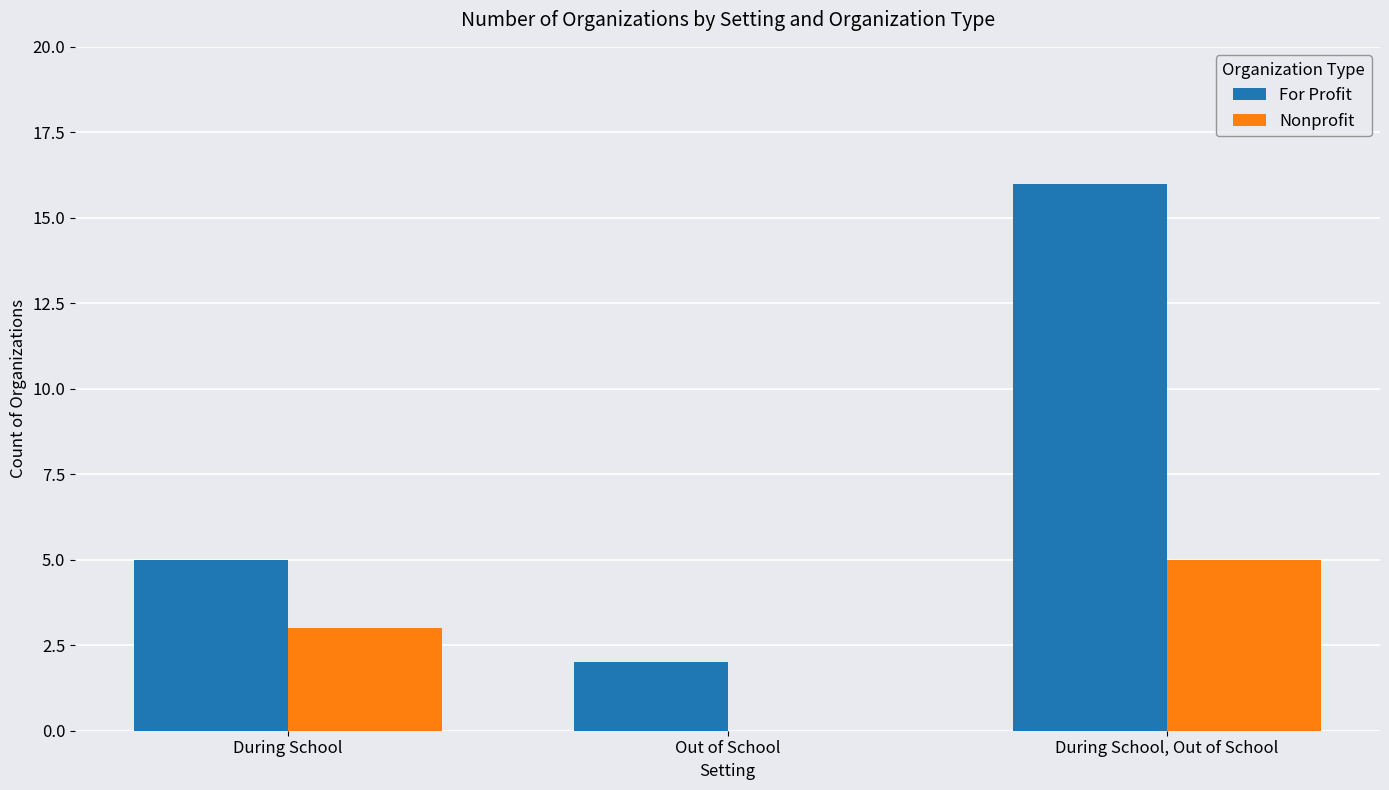

At which label is For Profit closest to 9?

During School